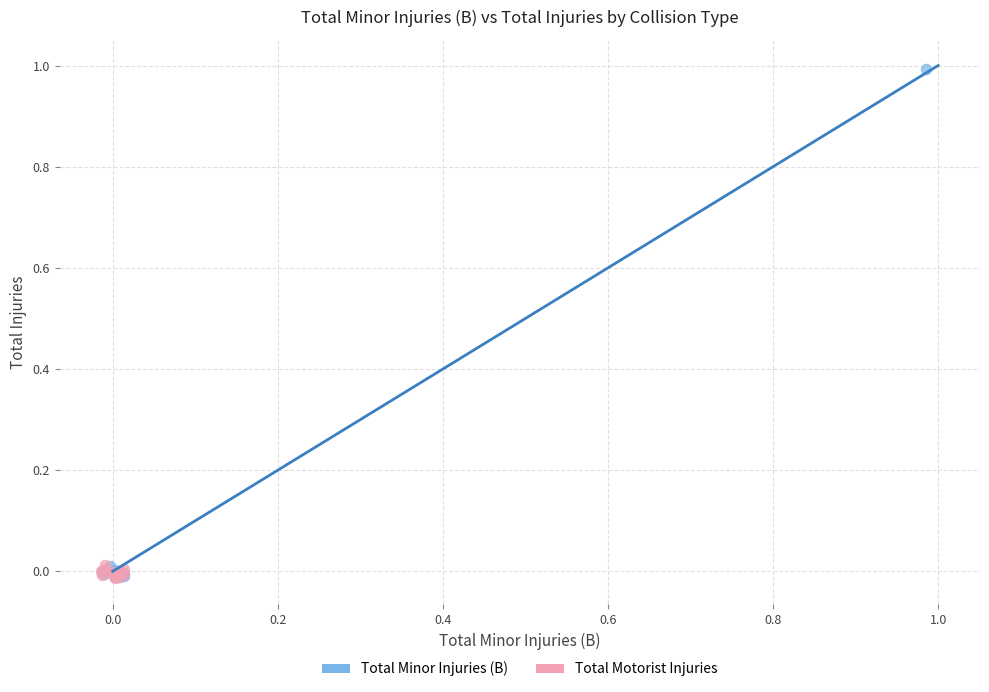

Which series reaches the maximum Y coordinate?

Total Minor Injuries (B)